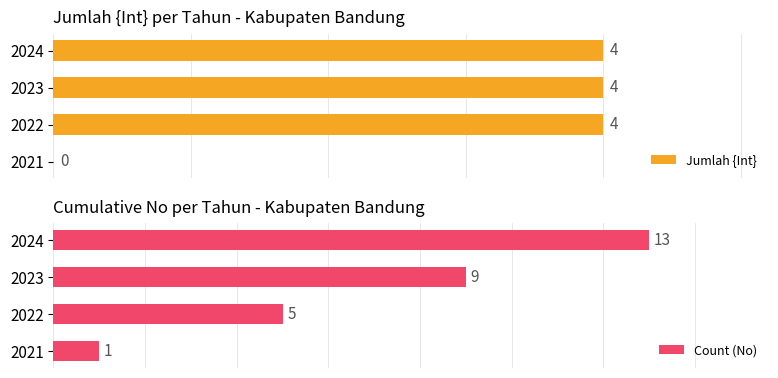

What is the sum of the Jumlah {Int} values at 2023 and 2024?

8